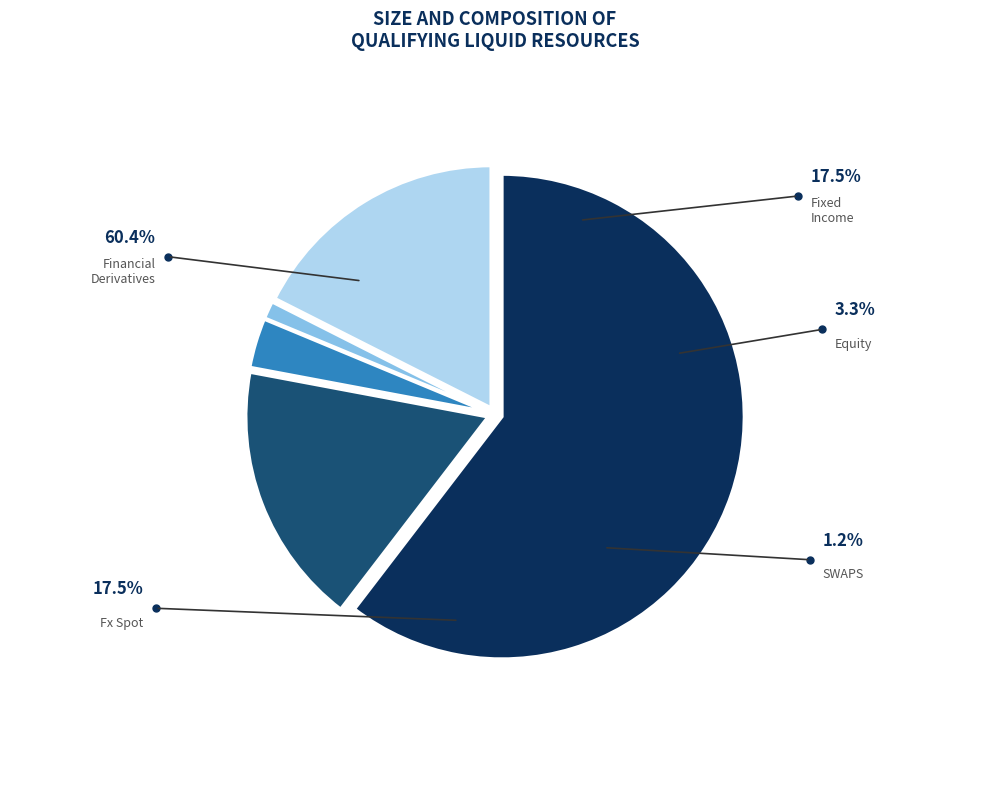

Is there a majority slice in this chart?

Yes